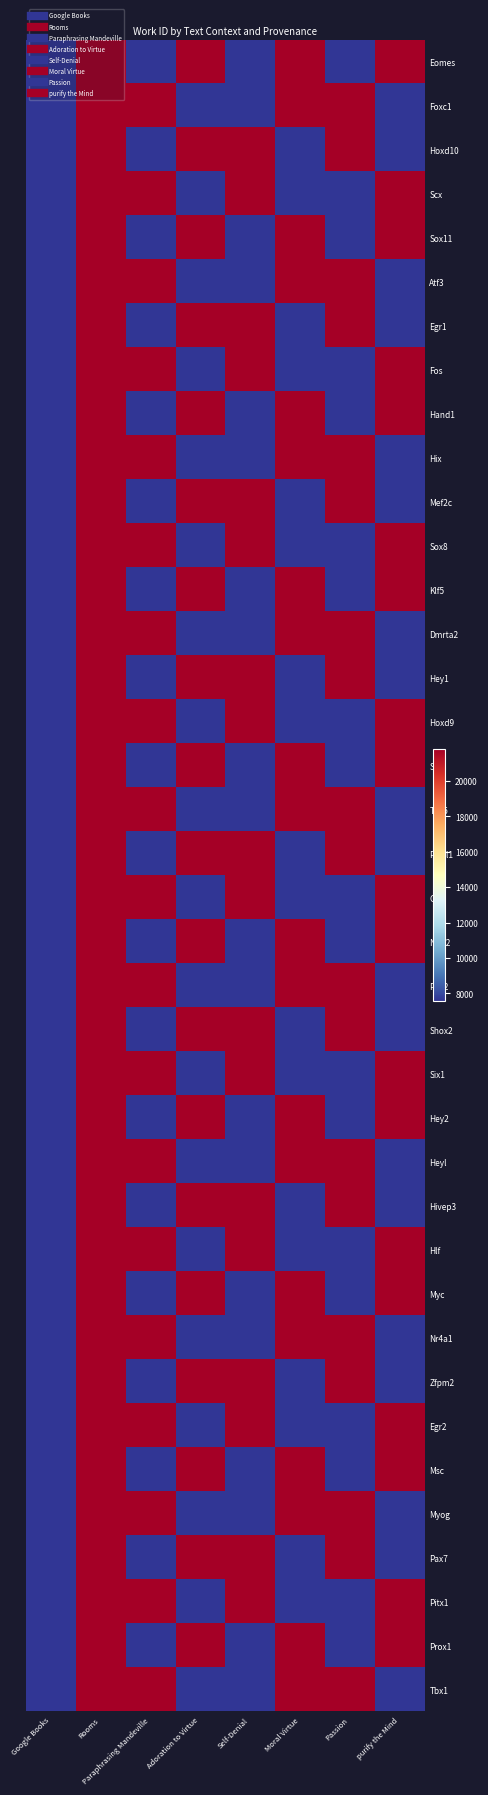

What is the minimum value shown in the chart?

7546